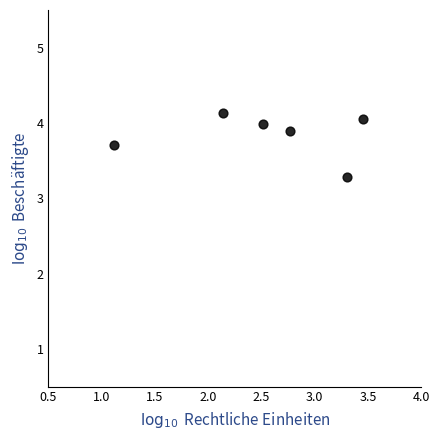

What Y value in the scatter plot is closest to 3?

3.3